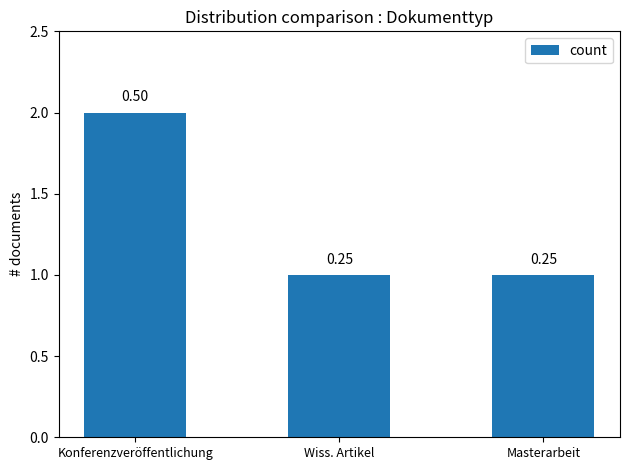

Rank the categories by value from lowest to highest.

Wiss. Artikel, Masterarbeit, Konferenzveröffentlichung